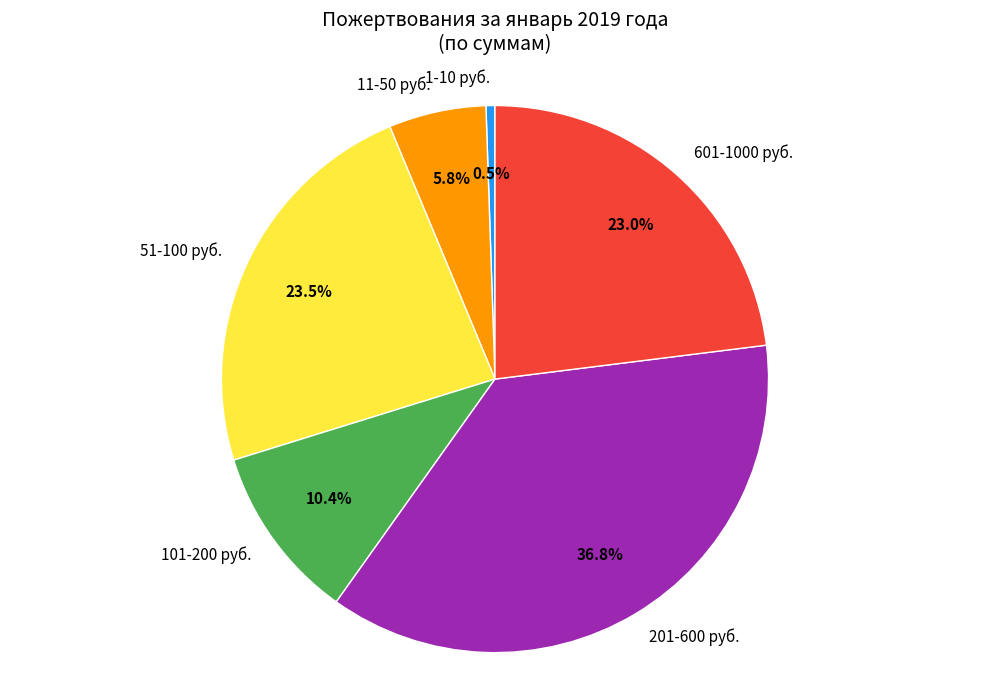

What is the total percentage of 1-10 руб. and 51-100 руб.?

24.0%